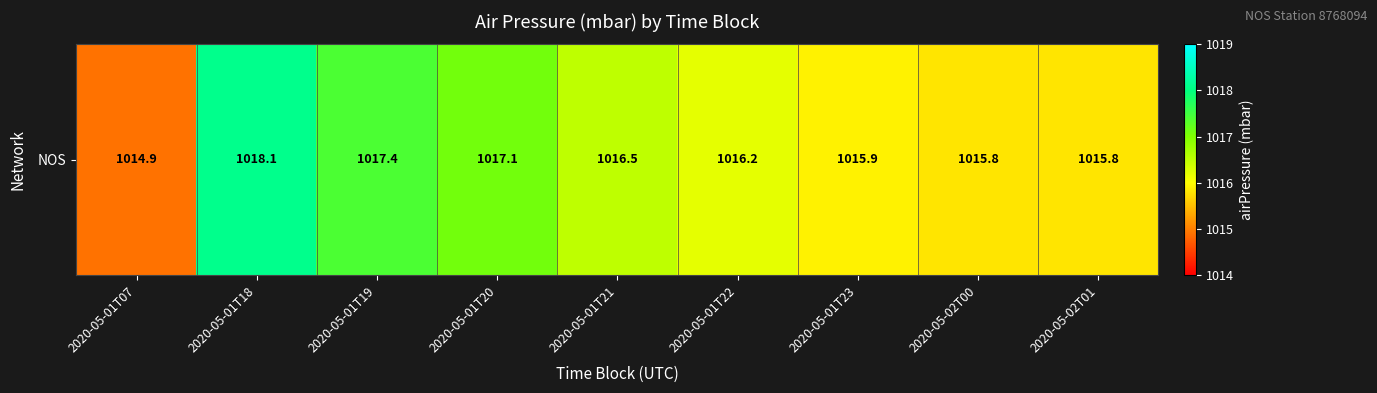

List the labels in order of value, largest first.

2020-05-01T18, 2020-05-01T19, 2020-05-01T20, 2020-05-01T21, 2020-05-01T22, 2020-05-01T23, 2020-05-02T00, 2020-05-02T01, 2020-05-01T07